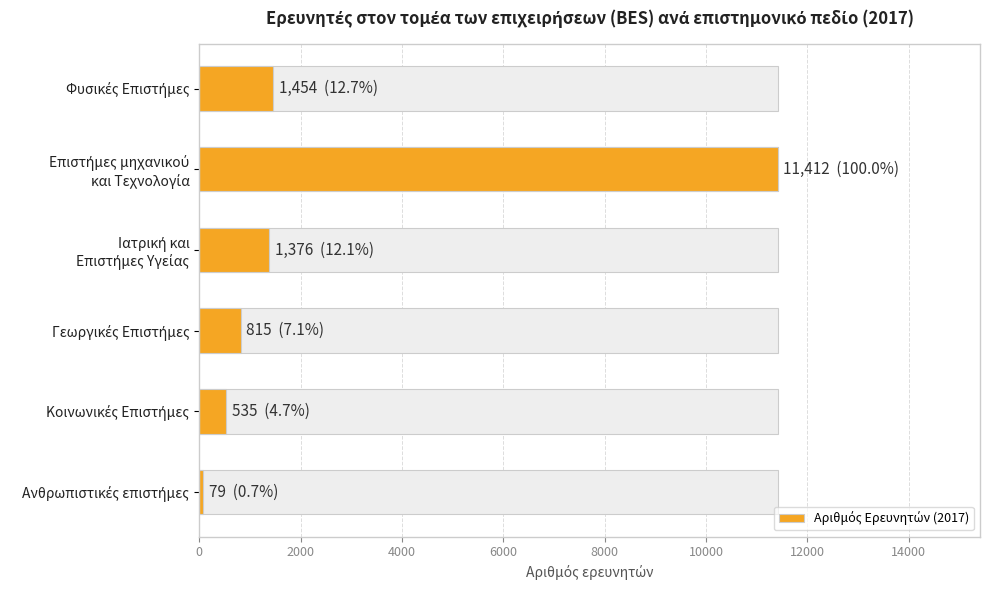

Count the number of values greater than 1376.

2